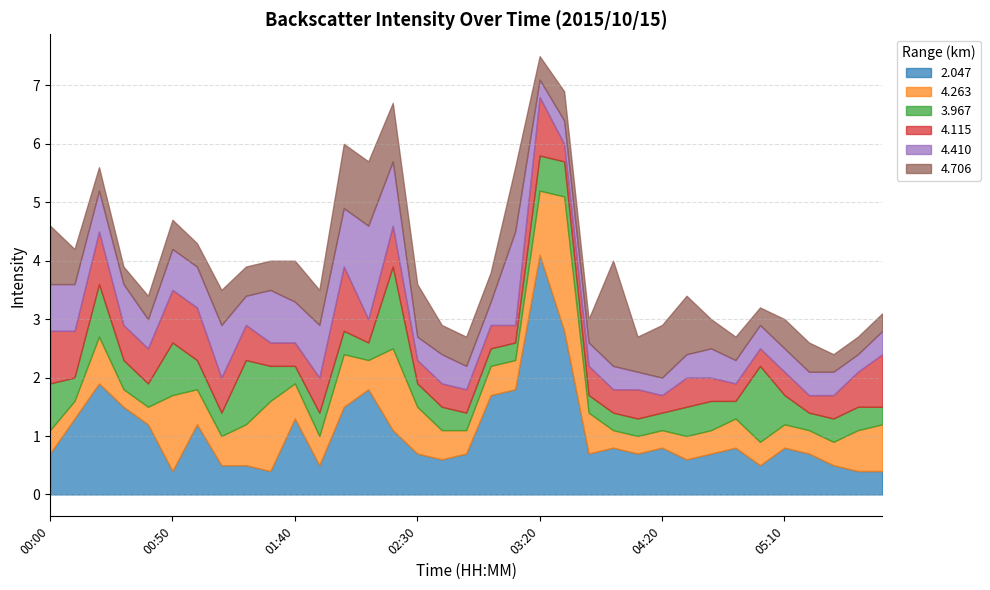

Is it true that 4.115 equals 0.3 at 00:10?

False